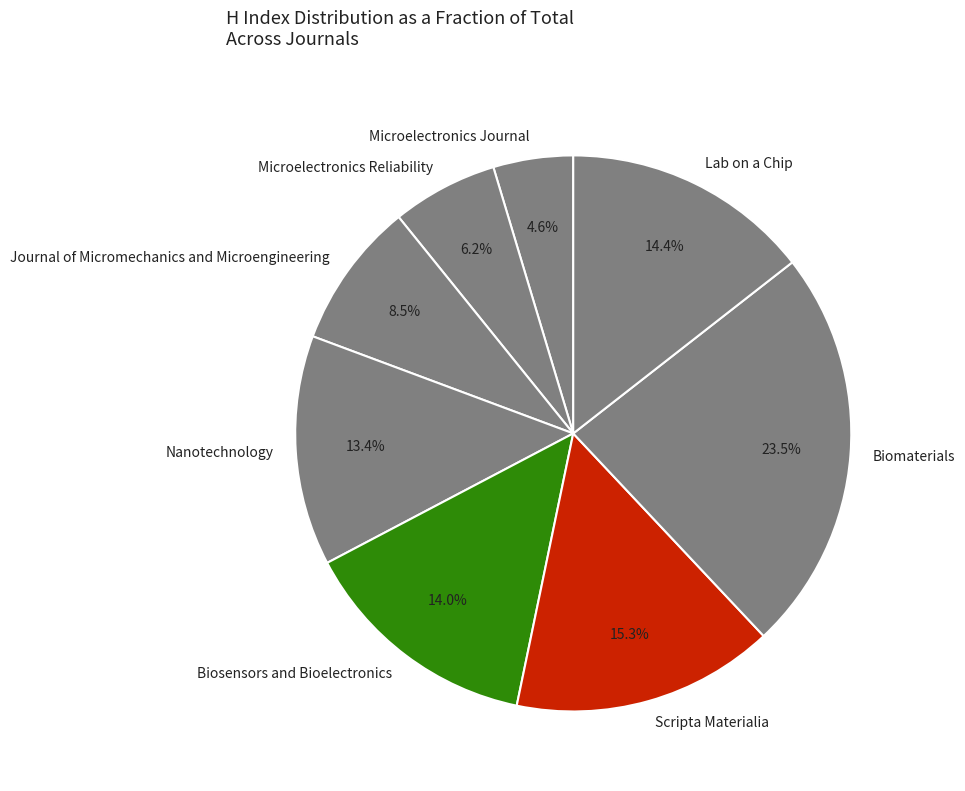

What percentage is the Nanotechnology slice, to the nearest percent?

13%